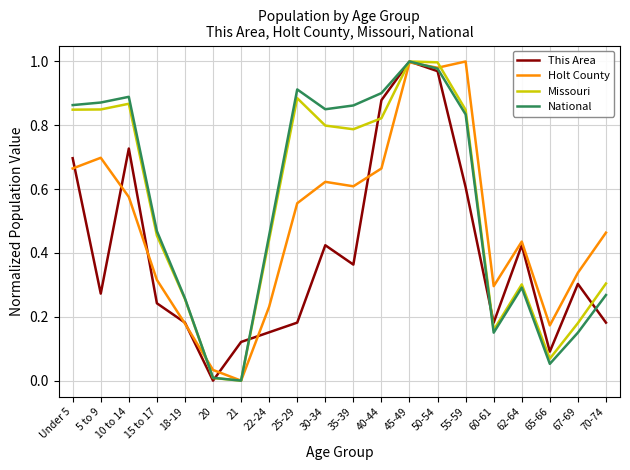

Is it true that Missouri equals 0.5 at 40-44?

False